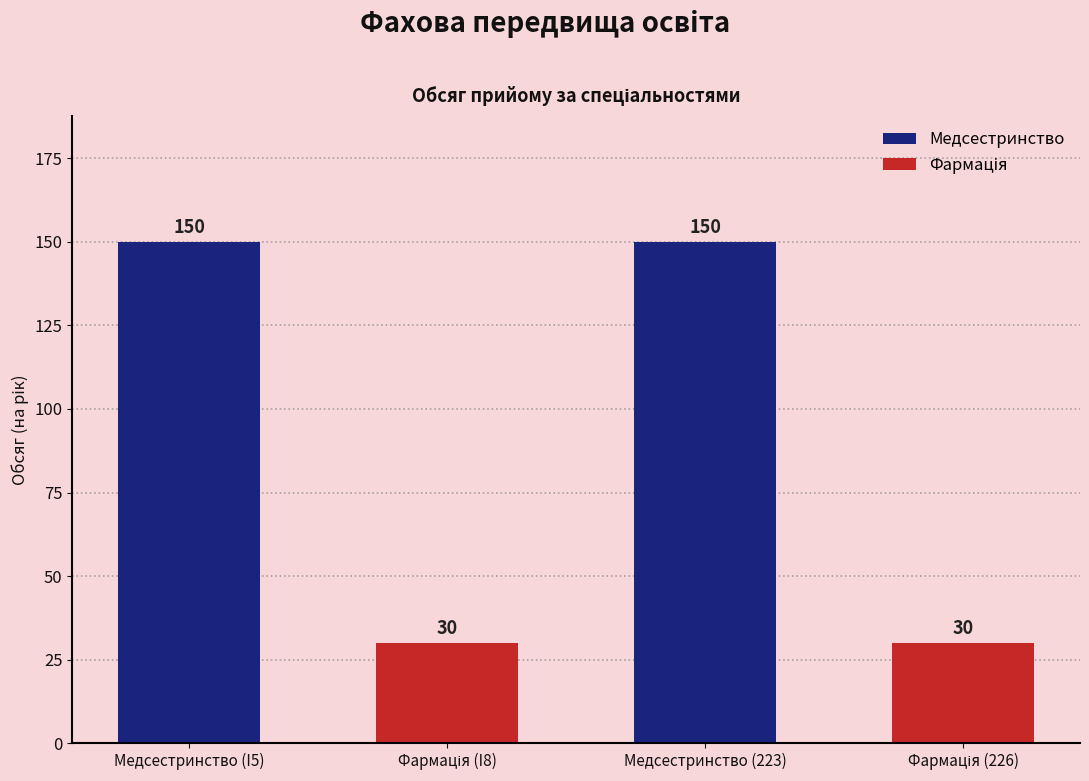

What is the label of the 1st bar from the left?

Медсестринство (I5)